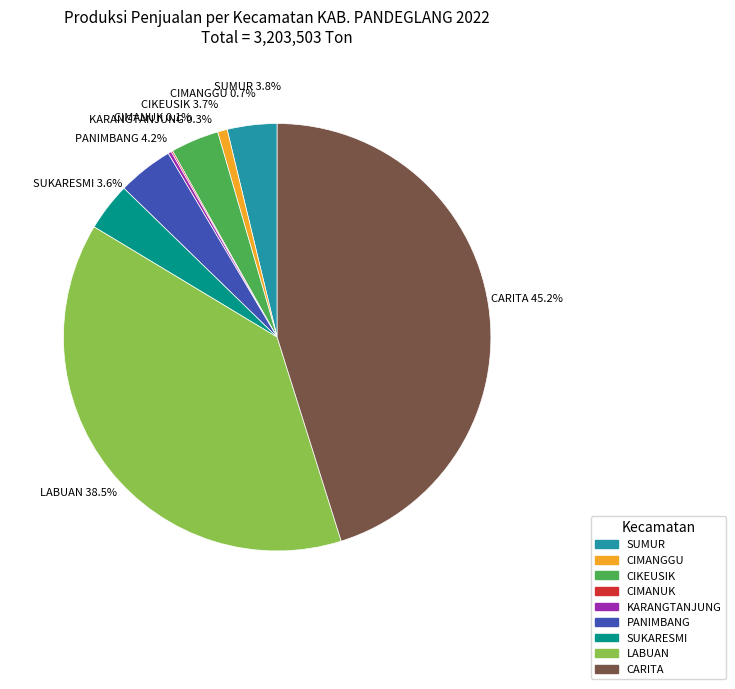

What is the ratio of the value at CARITA to the value at CIMANGGU?

61.8